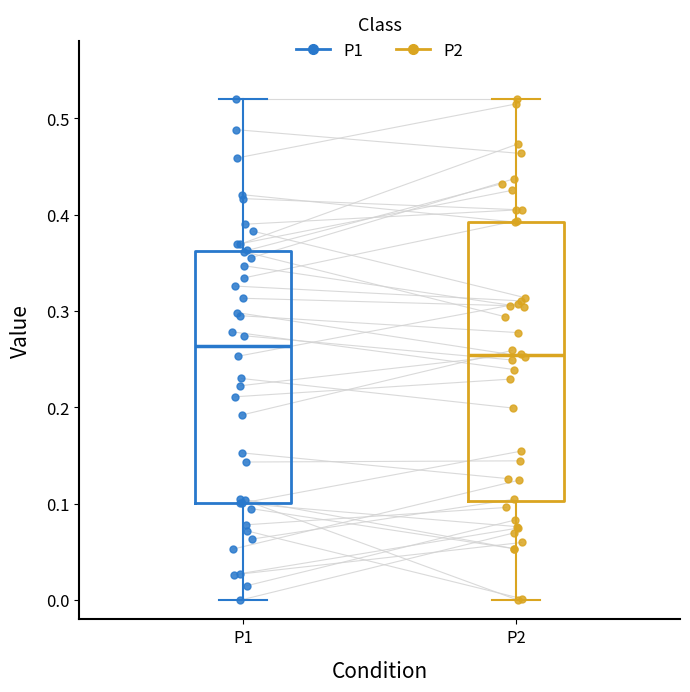

Which box is the tallest, from its lower edge to its upper edge?

P2